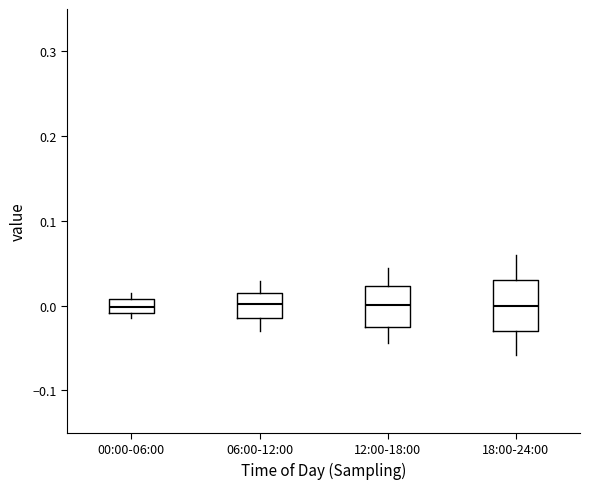

Where is the lower edge of the box for 12:00-18:00 on the y-axis? The values are not printed on the chart, so give them approximately, as read against the axis.

-0.03